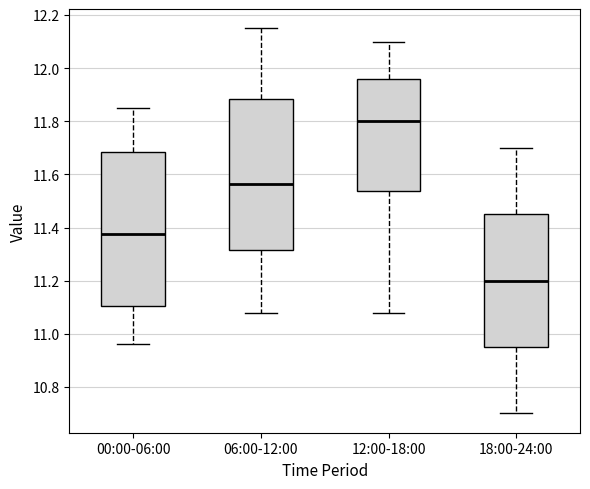

Where is the lower edge of the box for 18:00-24:00 on the y-axis? The values are not printed on the chart, so give them approximately, as read against the axis.

10.96